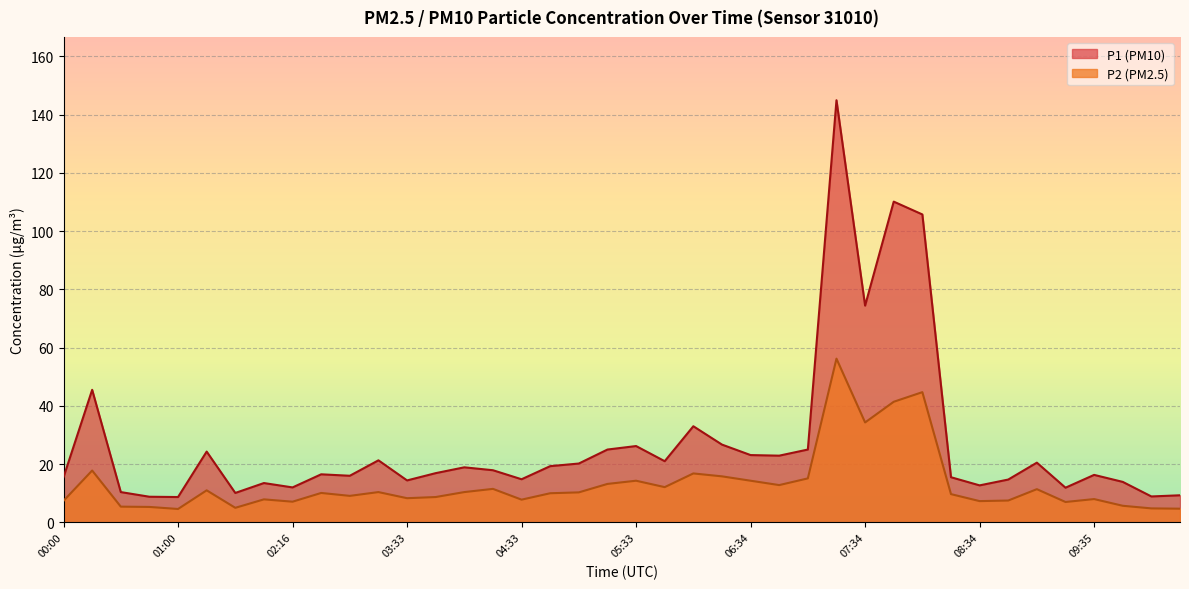

What is the label of the 32nd point from the left?

08:19